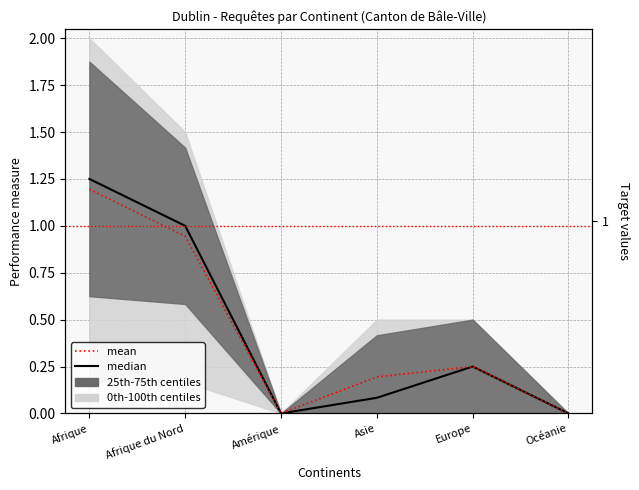

What is the label of the 3rd point from the left?

Amérique